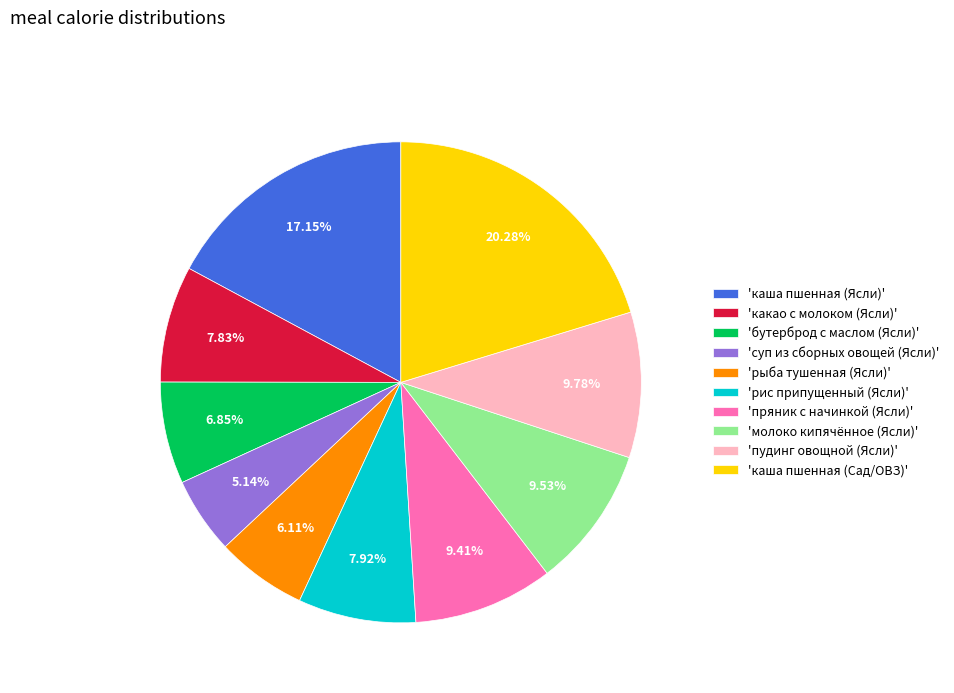

How many segments does this pie chart have?

10